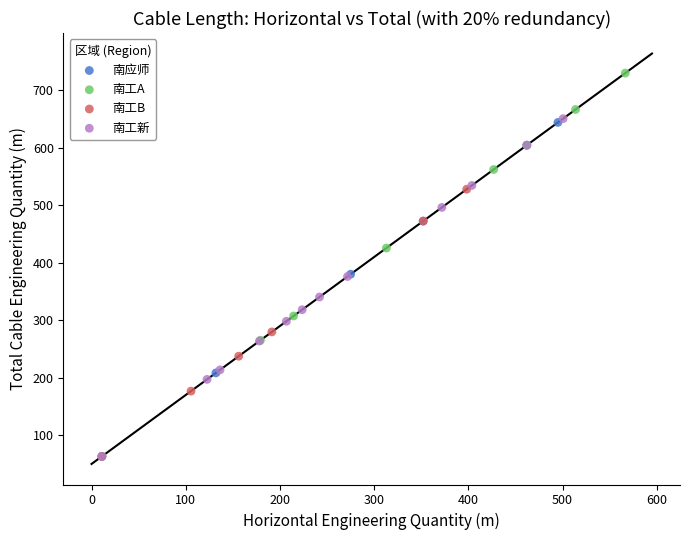

What are all the series names shown in the legend?

南应师, 南工A, 南工B, 南工新